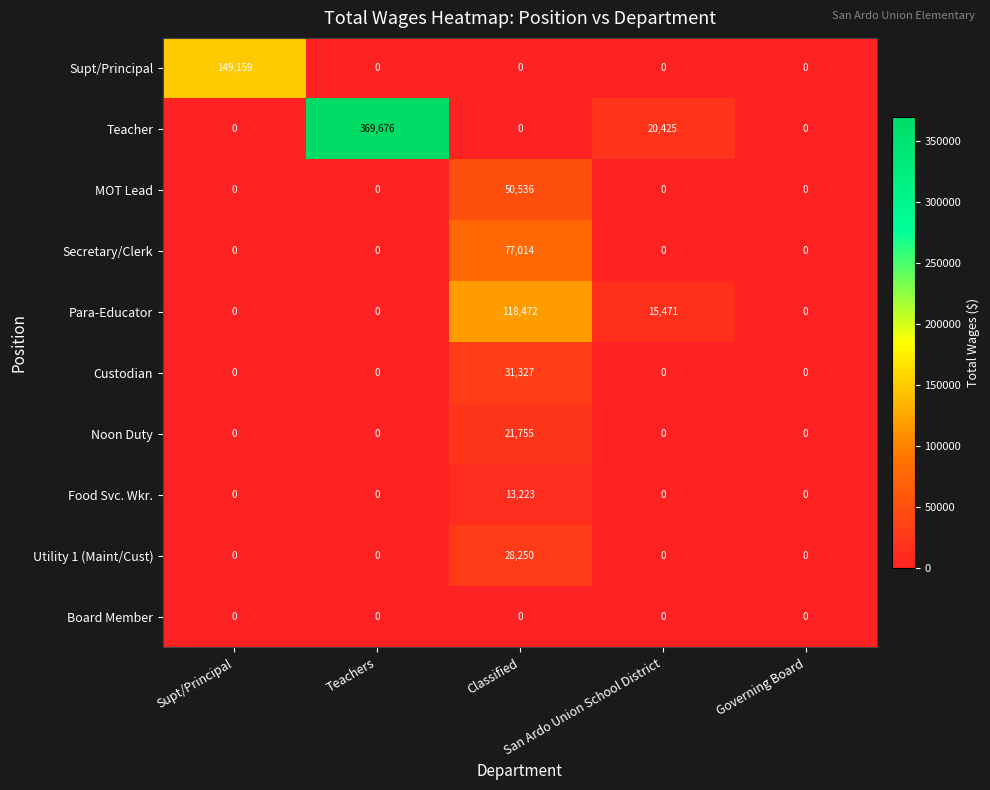

Which series has the largest total across all categories?

Teacher